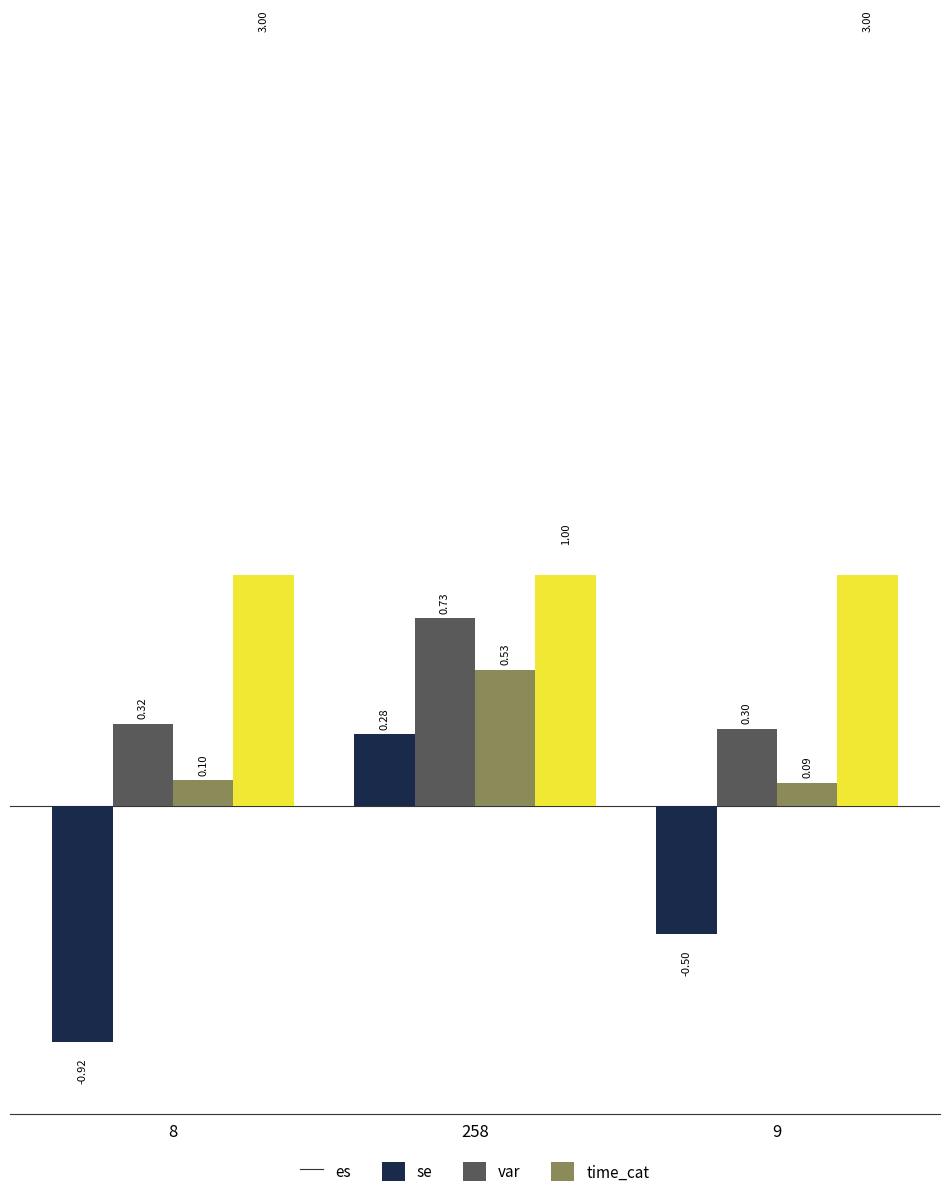

What are all the series names shown in the legend?

es, se, var, time_cat